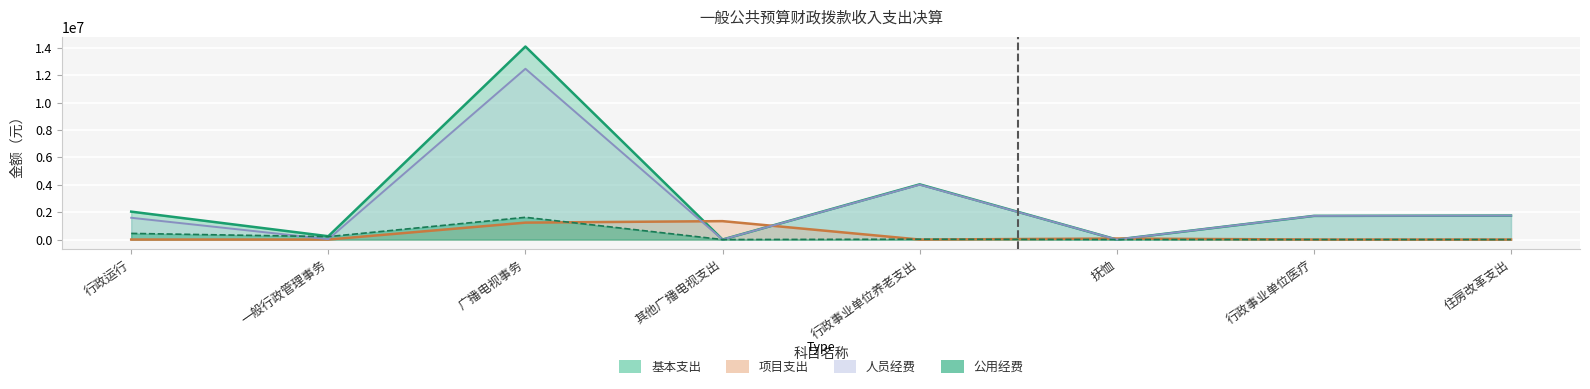

Which label corresponds to the largest value in the chart?

广播电视事务